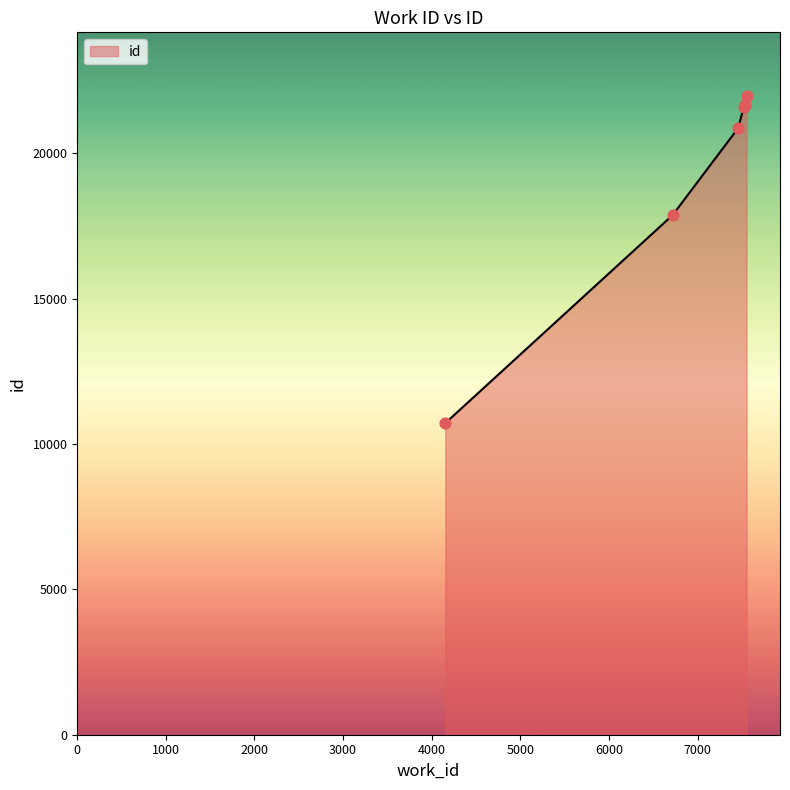

What is the difference between the second highest and minimum values?

10943